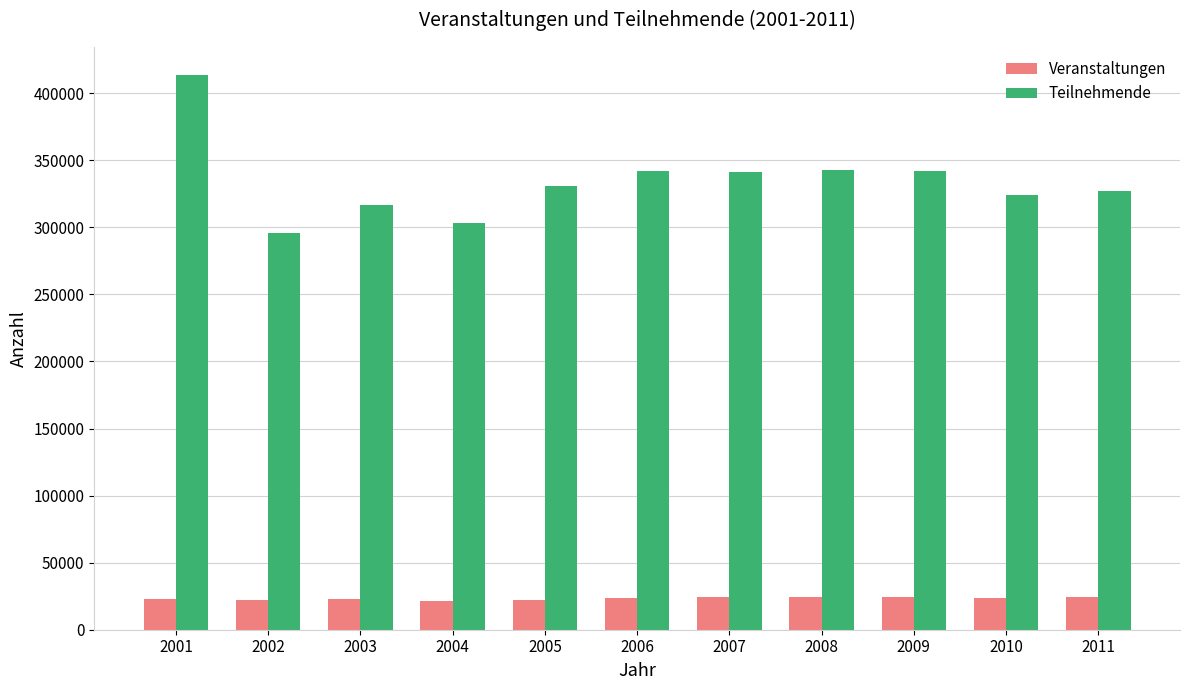

Rank the series by their average value, from lowest to highest.

Veranstaltungen, Teilnehmende